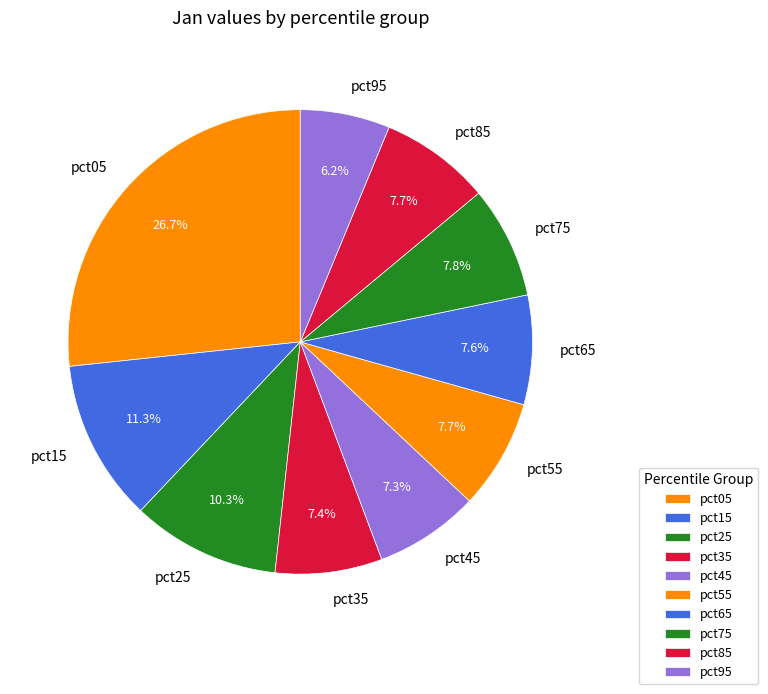

Does any single category account for the majority?

No